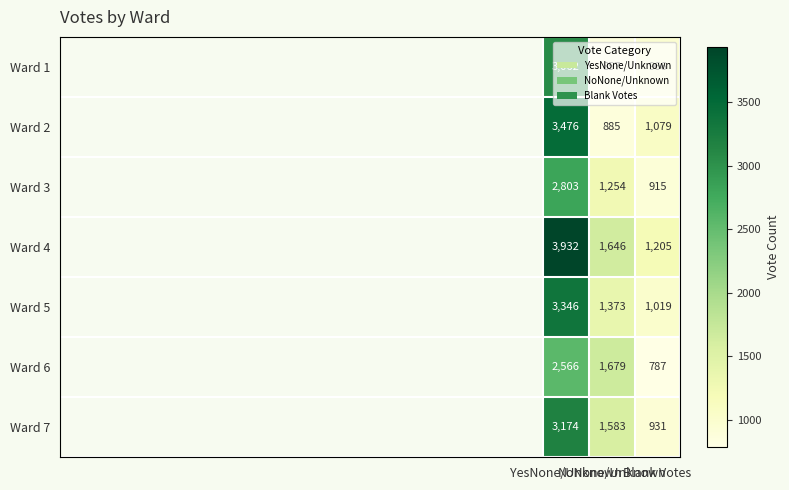

Which series has the widest spread of values?

Ward 4